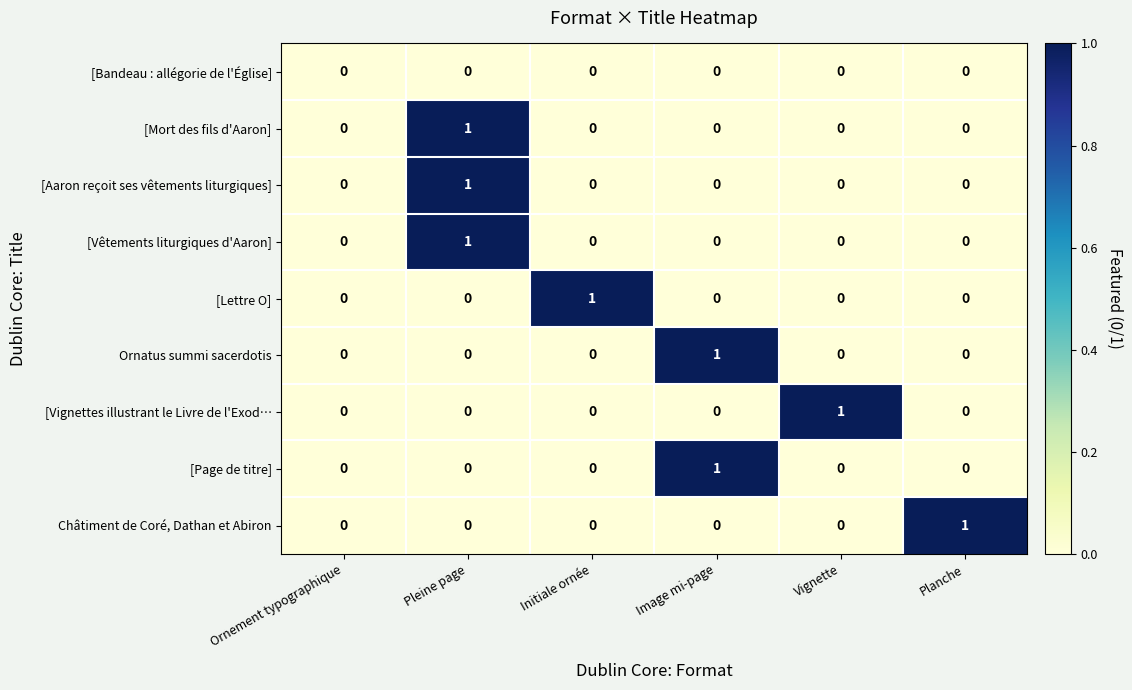

At which category is the sum across all series the highest?

Pleine page